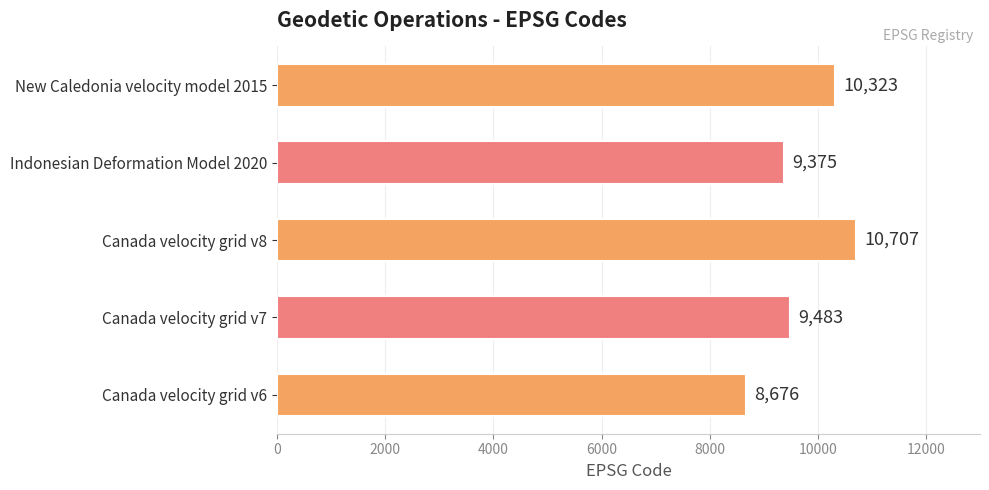

The chart shows a value of 2952 at Canada velocity grid v8. True or false?

False